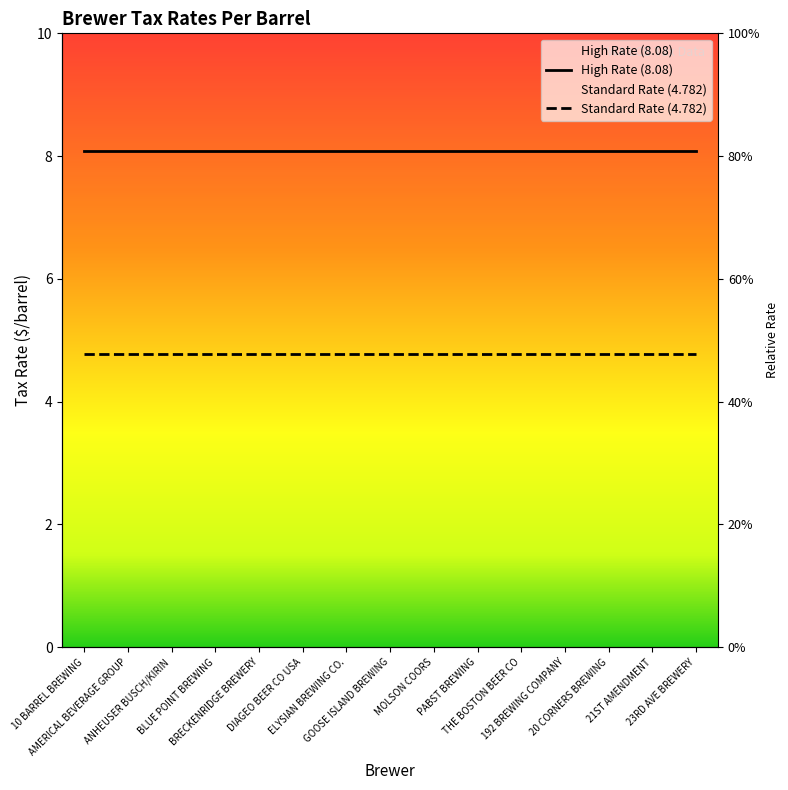

The value of Standard Rate (4.782) at 23RD AVE BREWERY is 4.8. True or false?

True